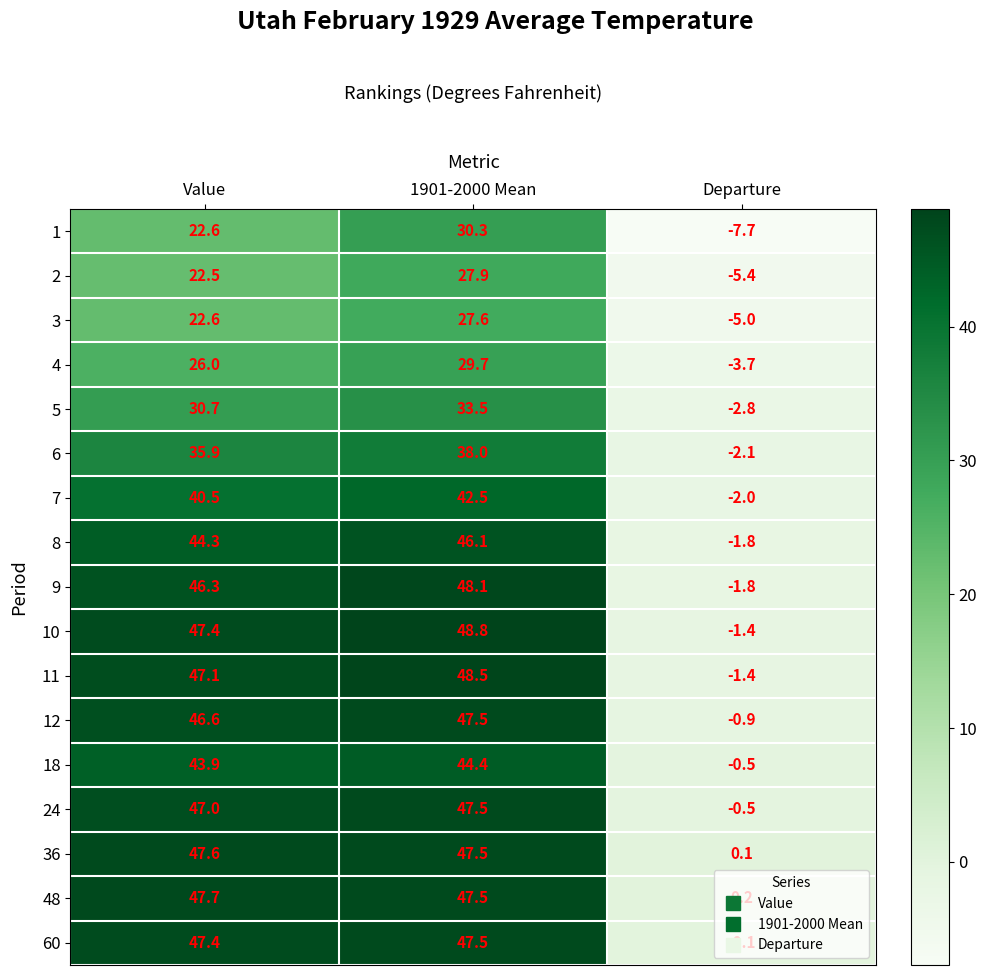

How many data points does each series have?

3